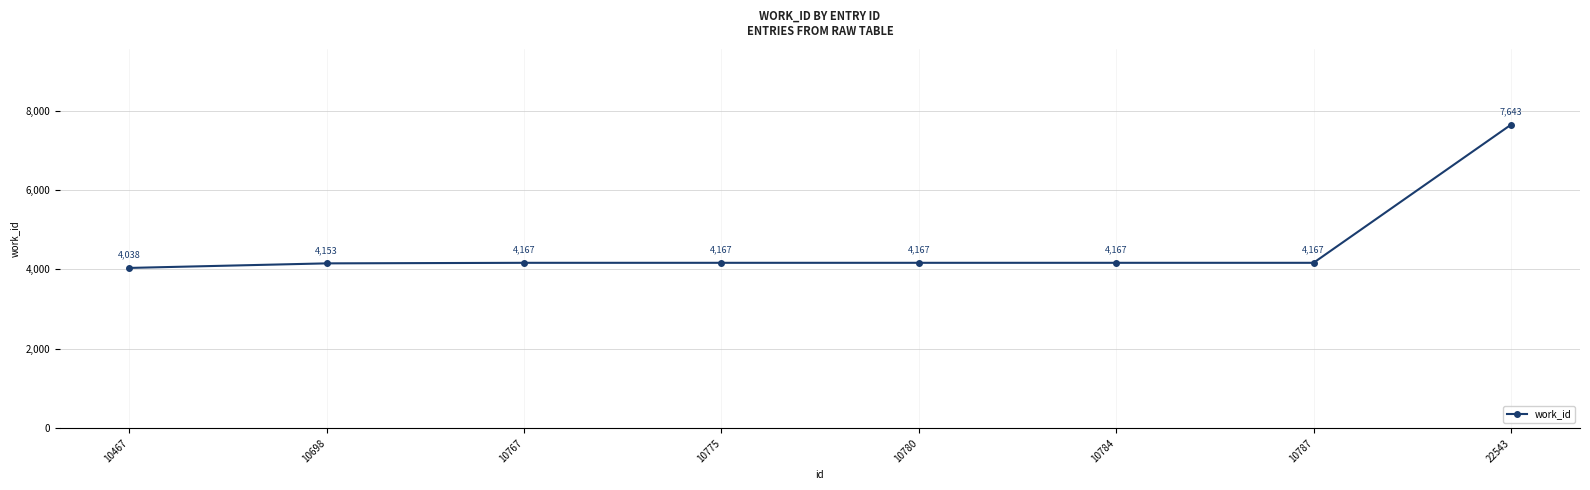

Reading right to left, list all the values displayed in this chart.

7643	4167	4167	4167	4167	4167	4153	4038